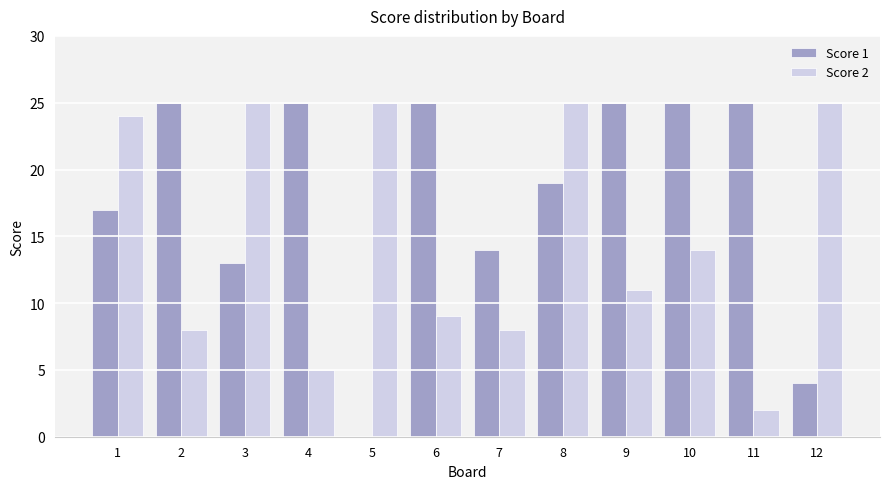

True or false: Score 2 has a value of 24 at 1.

True